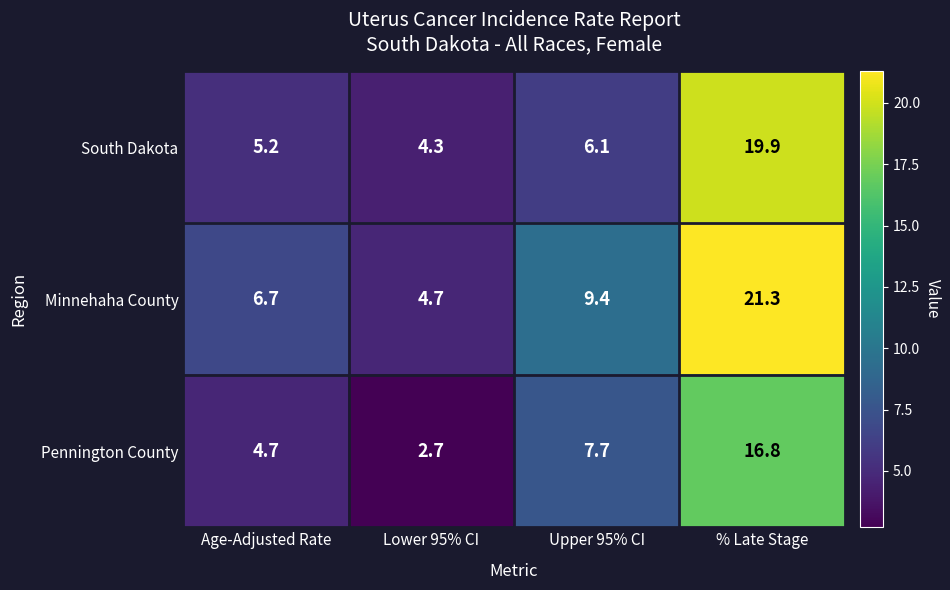

What is the difference between the Pennington County values at % Late Stage and Age-Adjusted Rate?

12.1